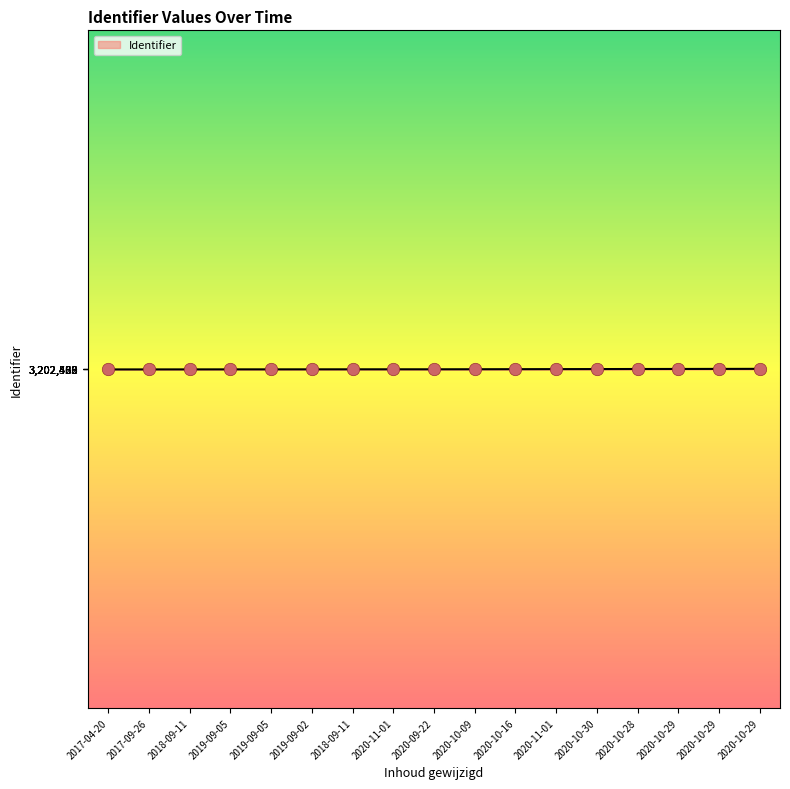

How many lines are shown in the chart?

1